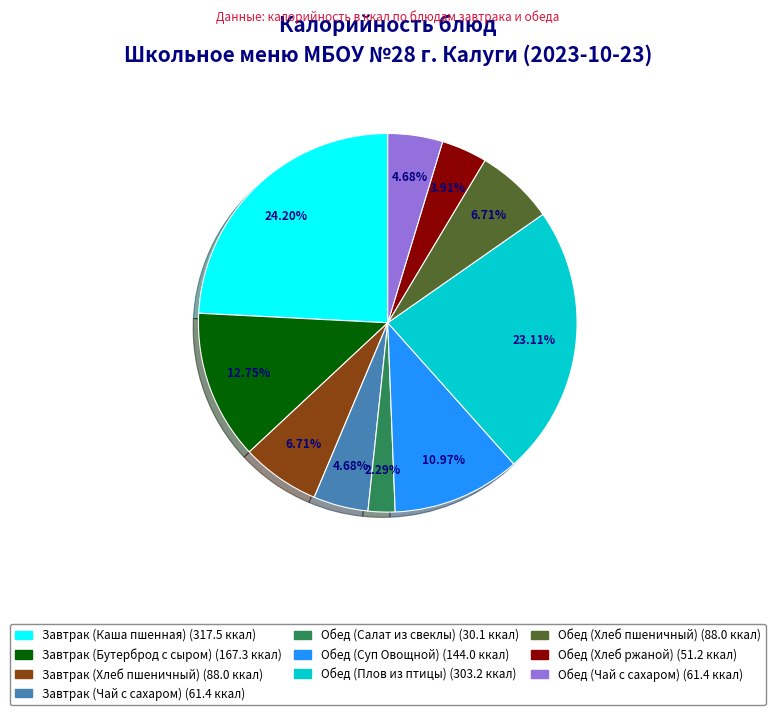

What percentage is the Обед (Суп Овощной) slice, to the nearest percent?

11%